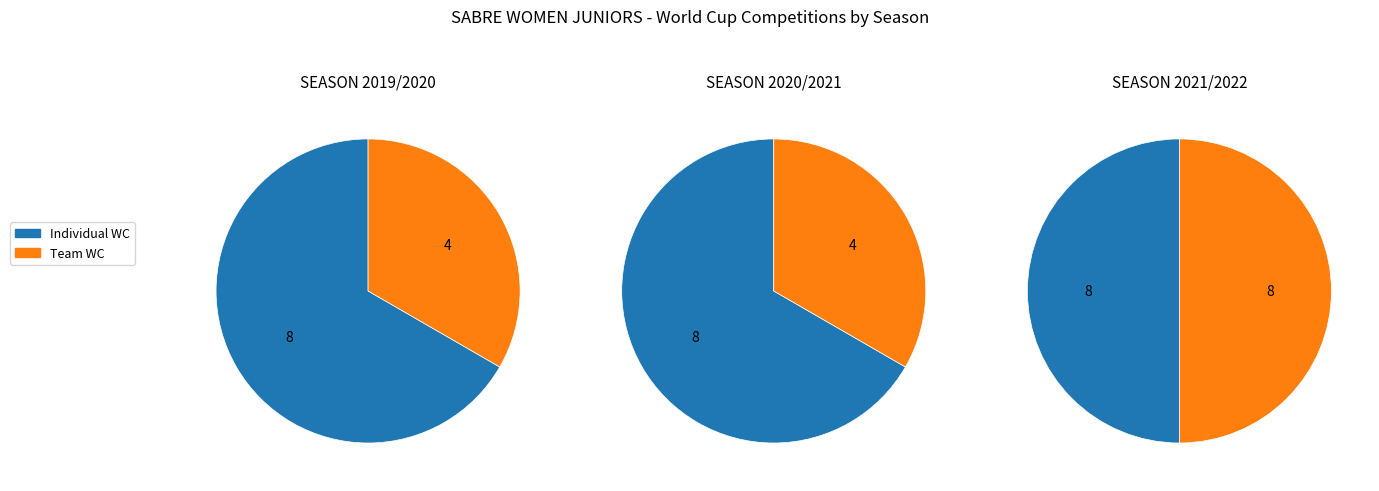

How much of the chart is everything except SEASON 2021/2022?

66.7%